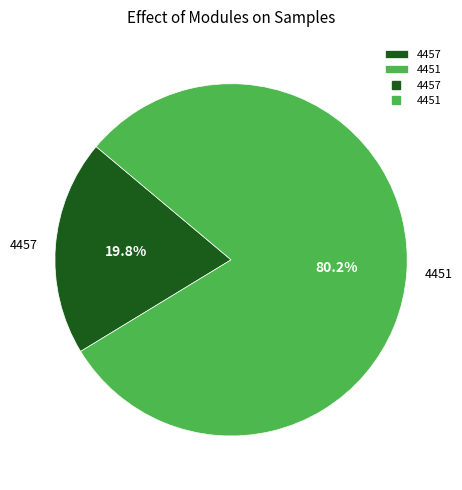

Which slice is the largest?

4451